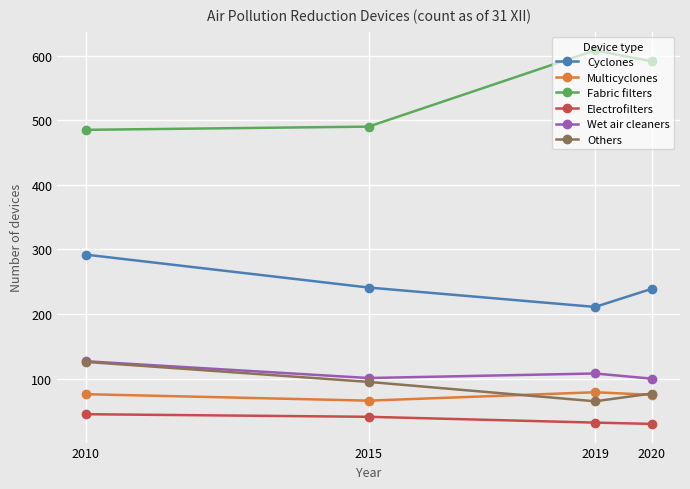

Is this an area chart (filled region under the line)?

No